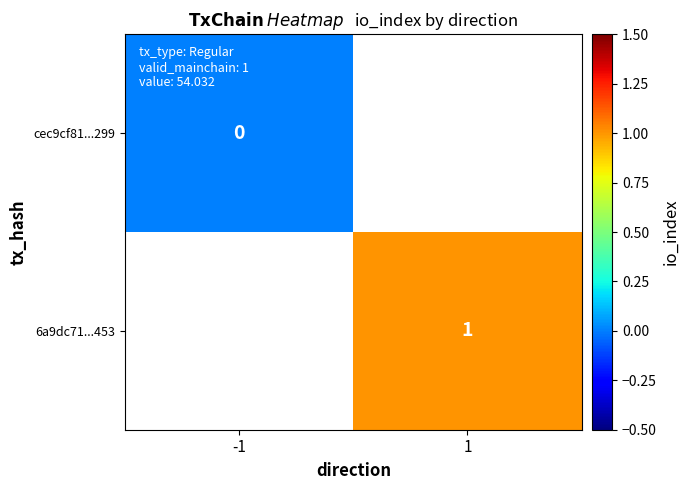

The 6a9dc71...453 series shows 1 at 1. True or false?

True